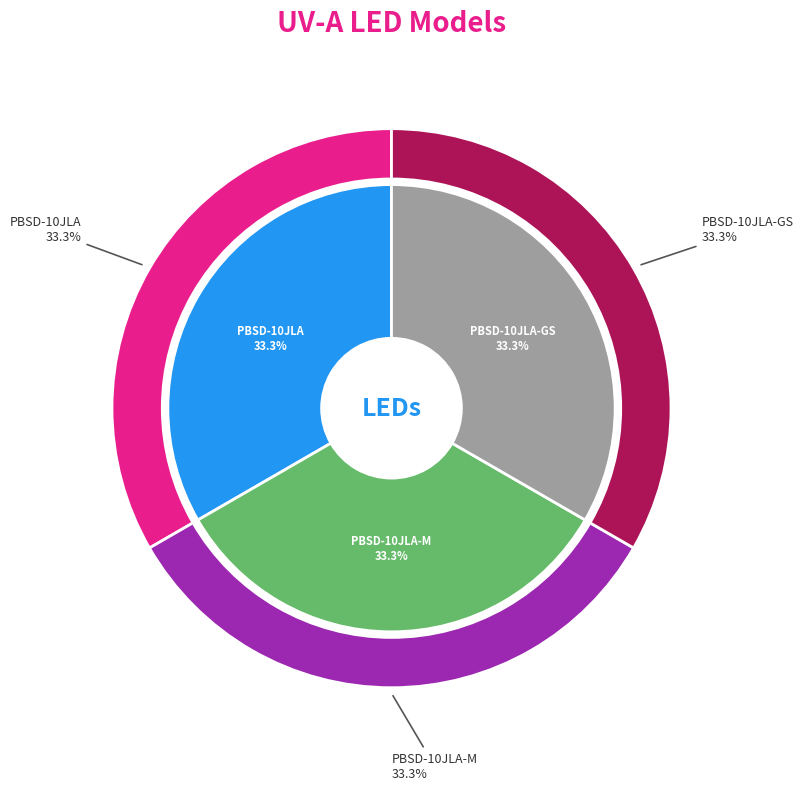

What is the smallest slice in the pie chart?

PBSD-10JLA-GS